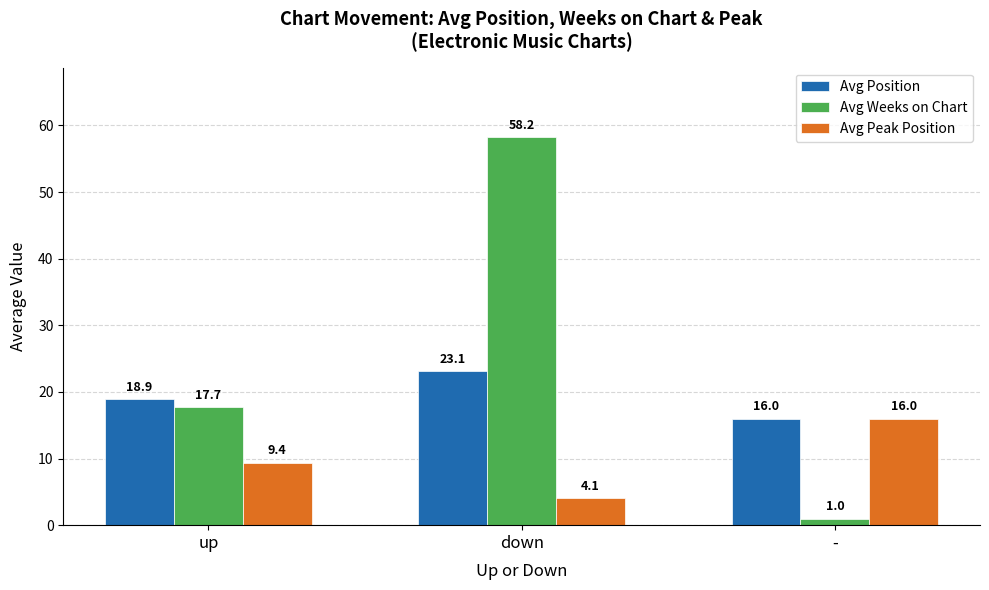

What is the label of the 2nd bar from the right?

down